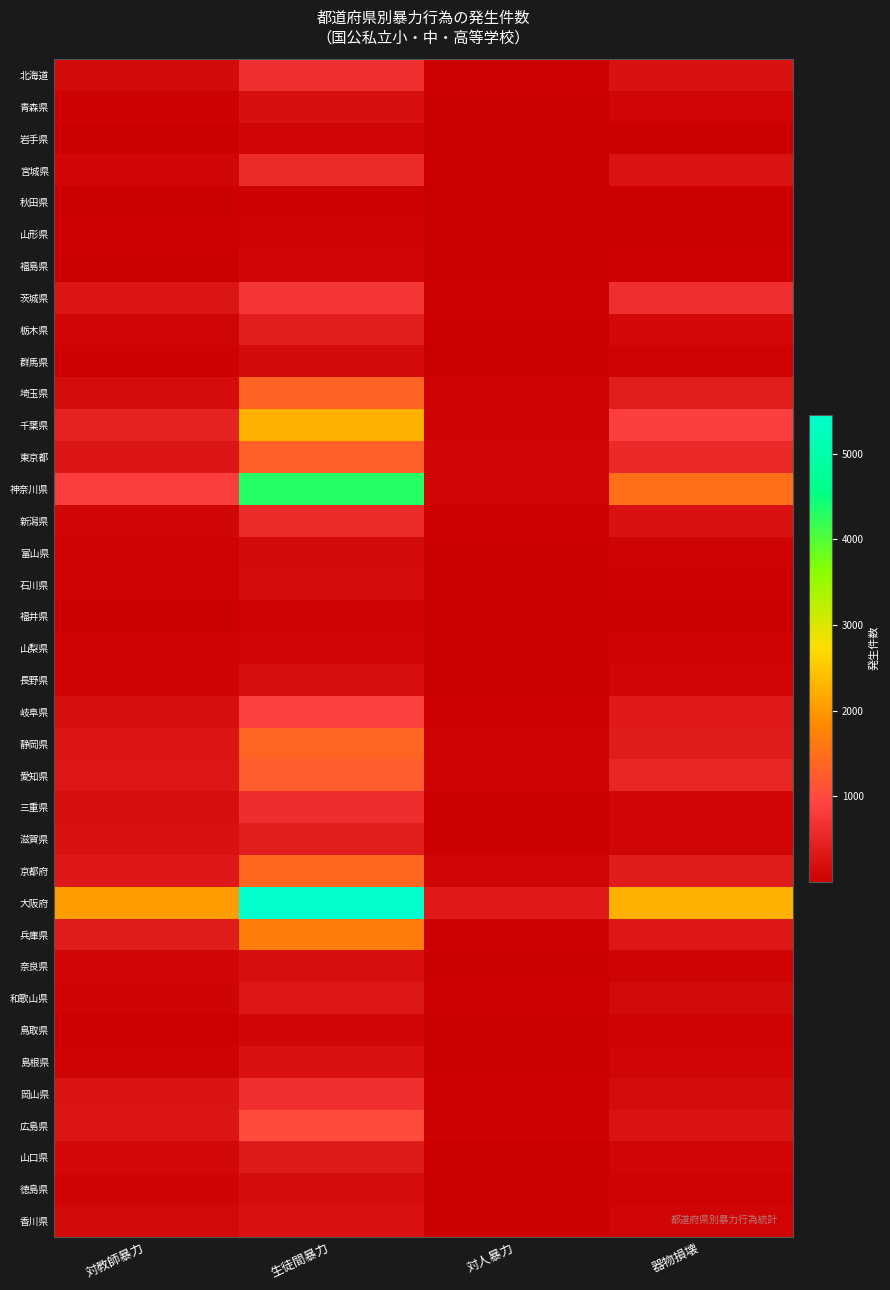

Which series has the largest total across all categories?

大阪府